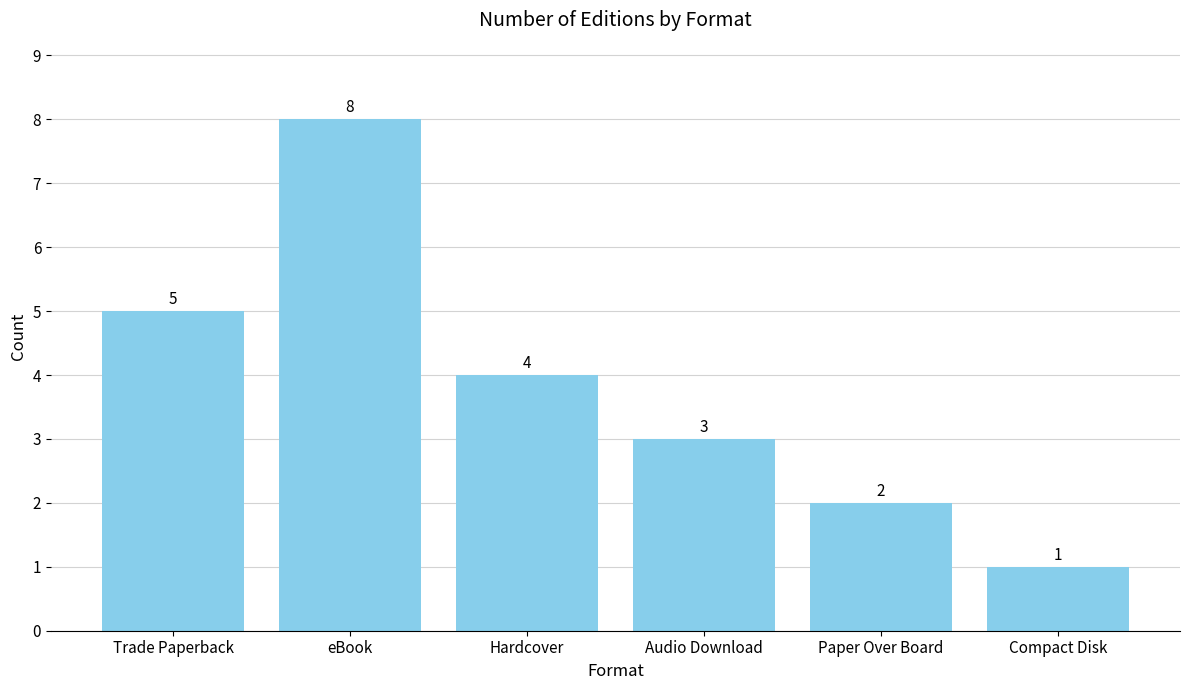

Which has a higher value, Audio Download or Paper Over Board?

Audio Download